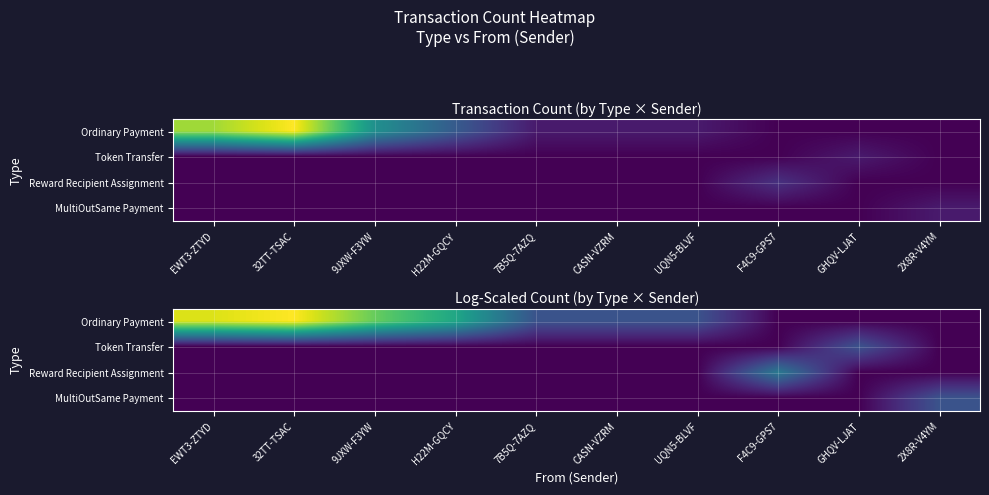

How many series are shown in this chart?

4